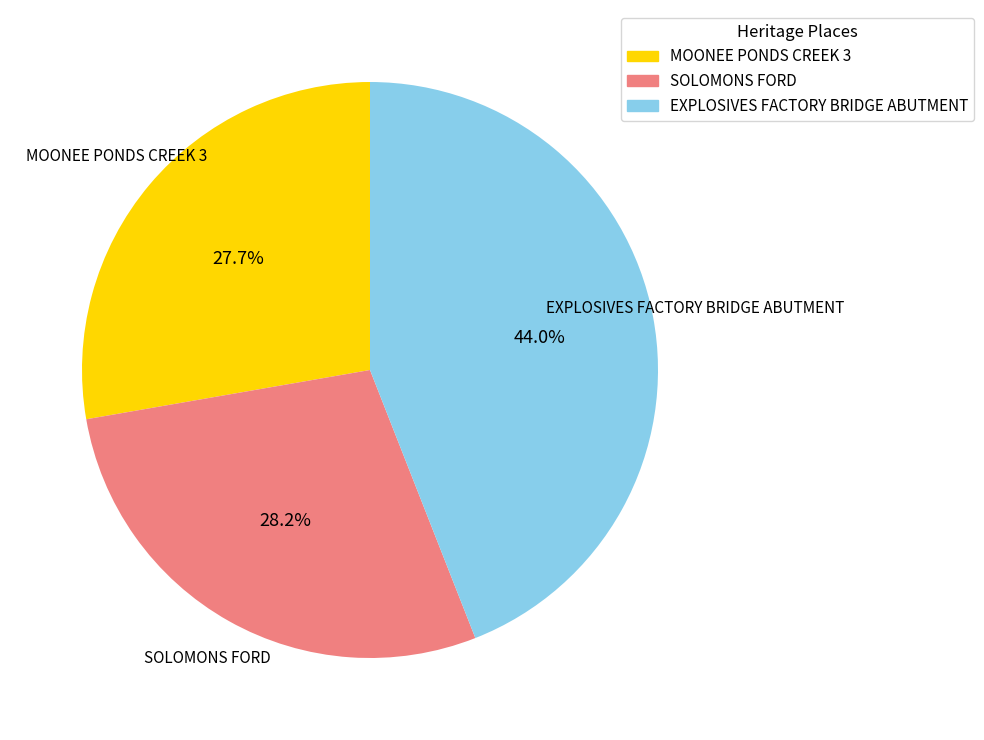

What is the ratio of the value at EXPLOSIVES FACTORY BRIDGE ABUTMENT to the value at SOLOMONS FORD?

1.6